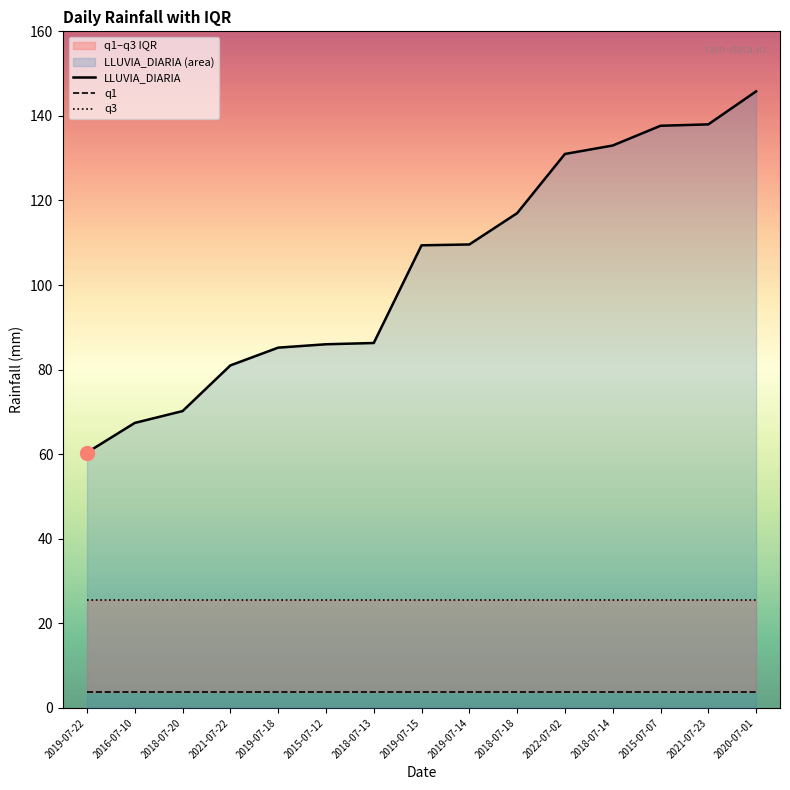

Is it true that q3 equals 25.4 at 2018-07-13?

True